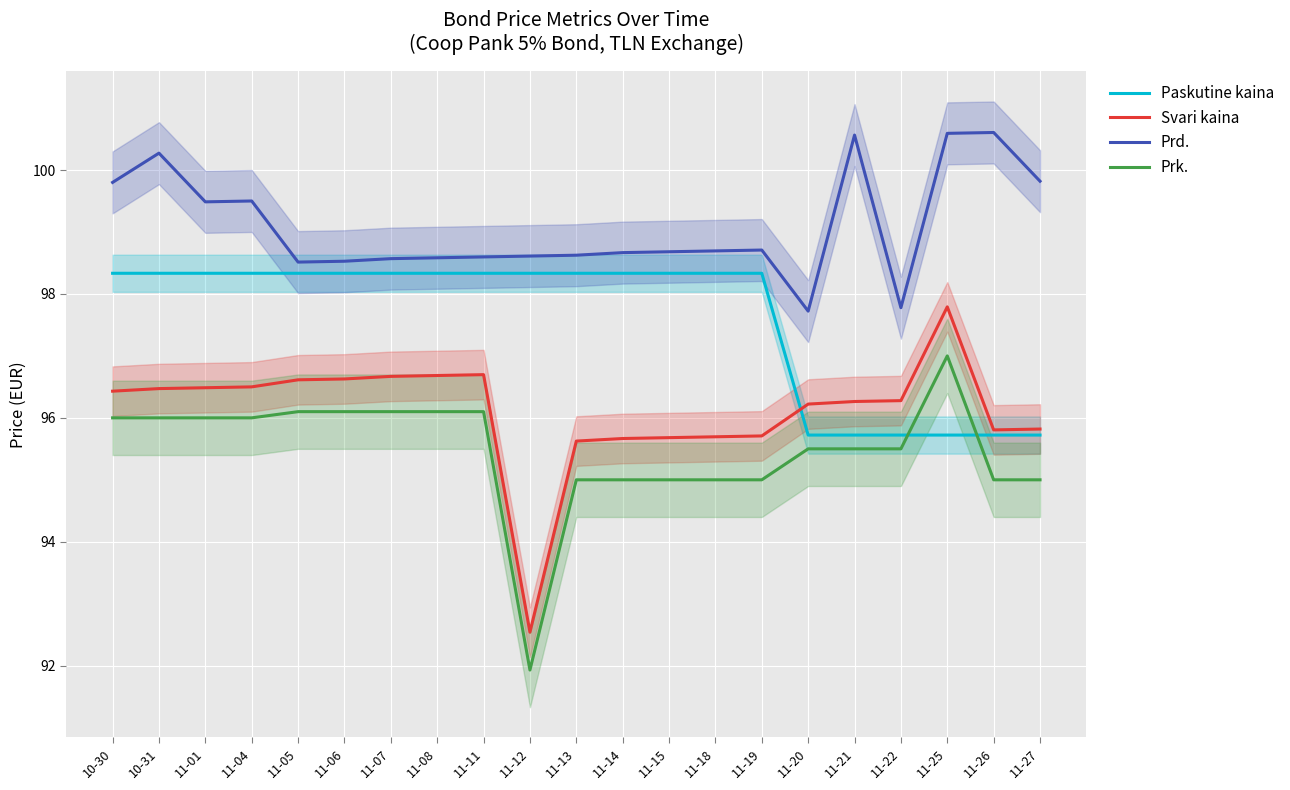

What is the difference between the maximum and second lowest values in the Svari kaina series?

2.2